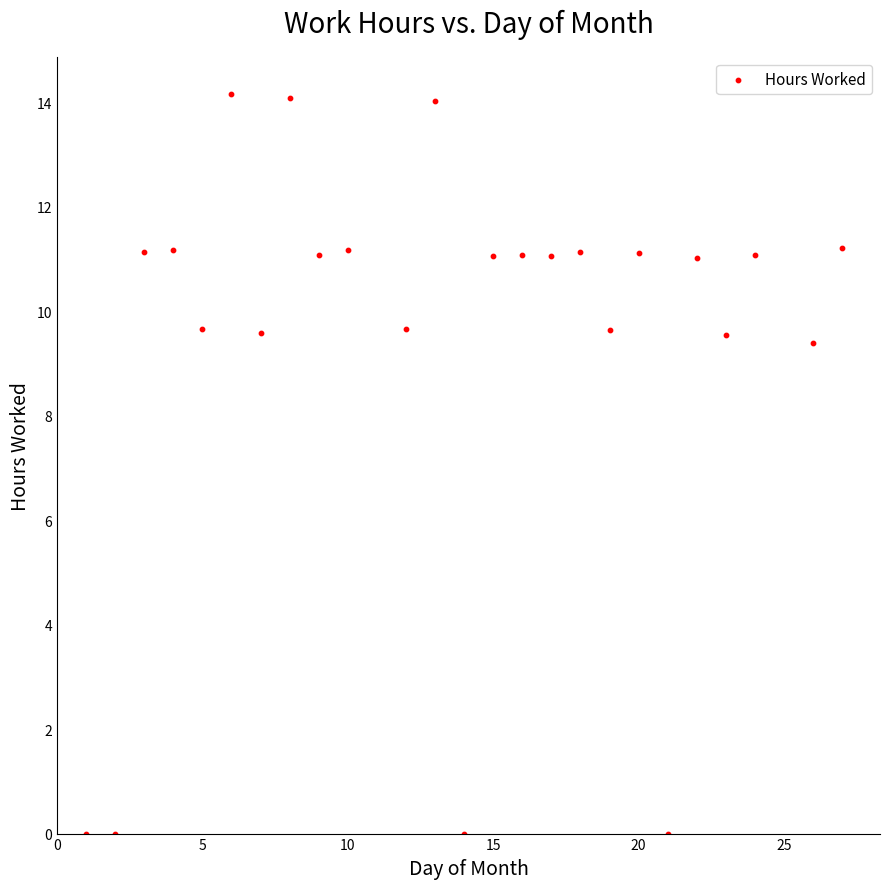

What is the range of Y values (max minus min)?

14.2